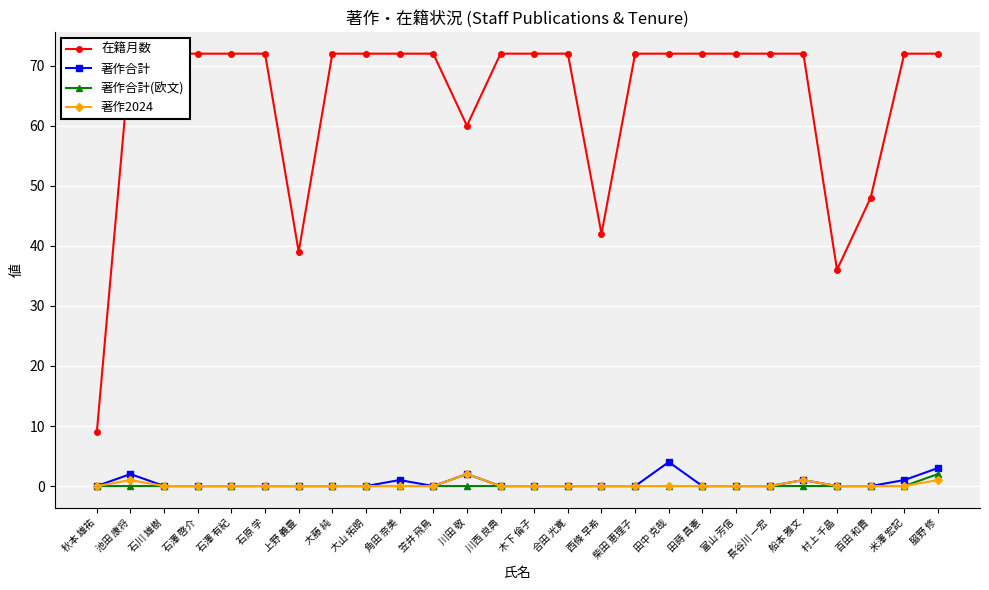

The 著作合計(欧文) series shows -1 at 秋本 雄祐. True or false?

False